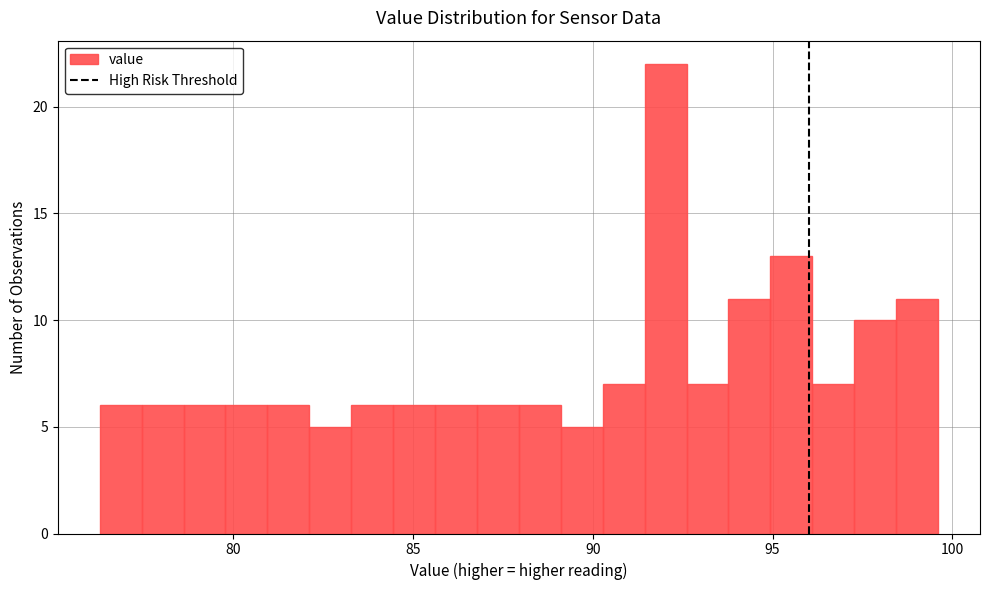

Read against the x-axis, roughly where is the centre of the tallest bar?

92.0